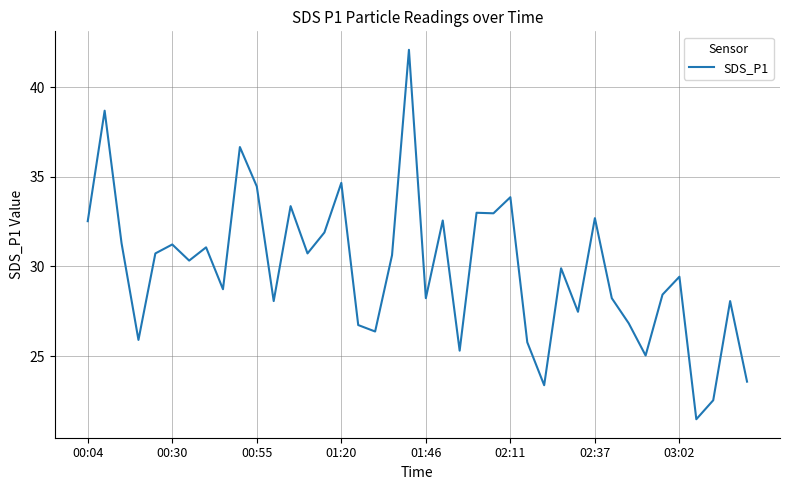

What is the greatest value displayed?

42.1